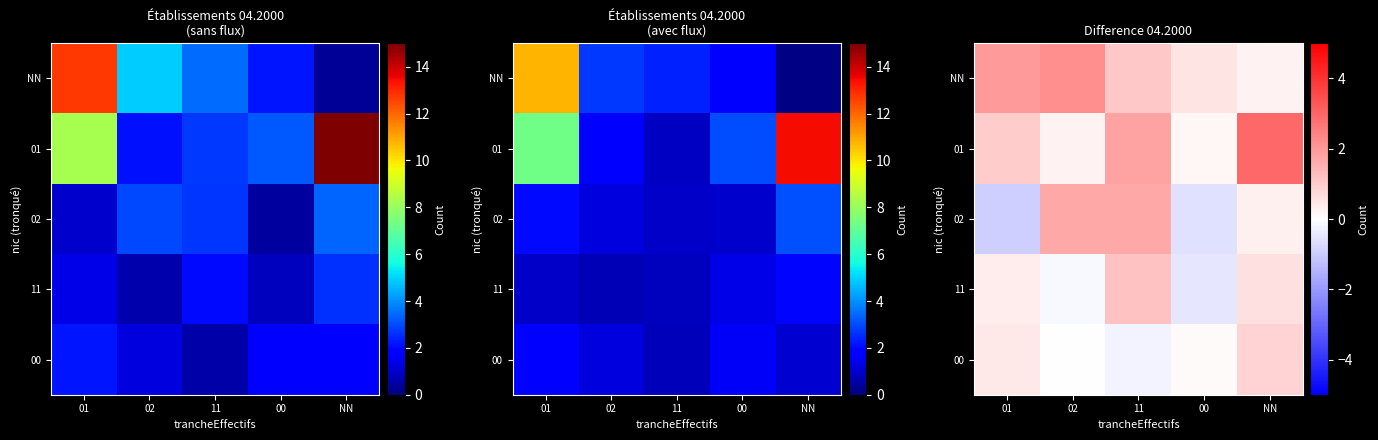

At which category is the sum across all series the highest?

11